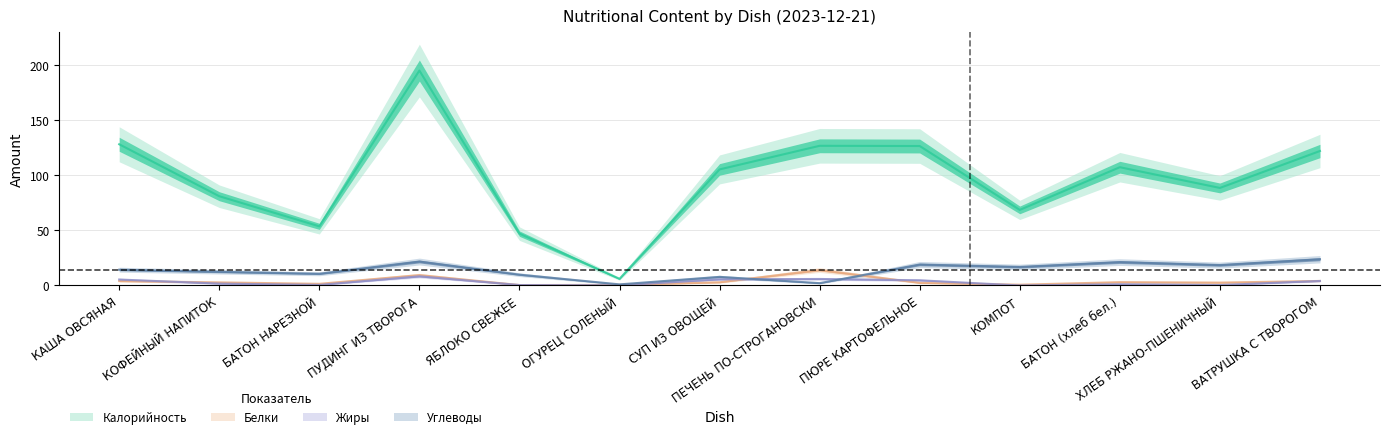

Which category has the lowest value in the Белки series?

ЯБЛОКО СВЕЖЕЕ